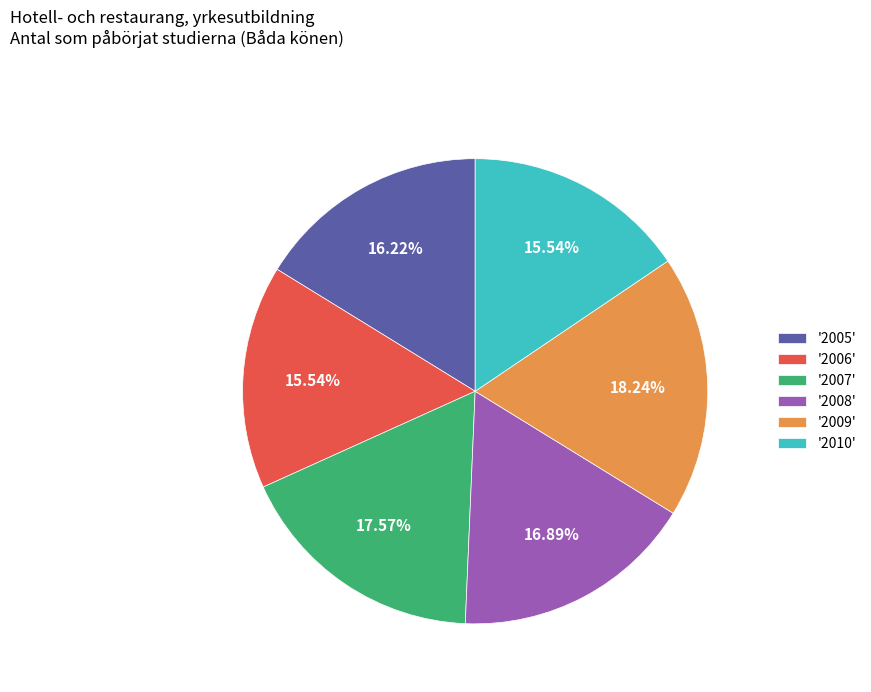

Does '2005' represent more than half of the total?

No